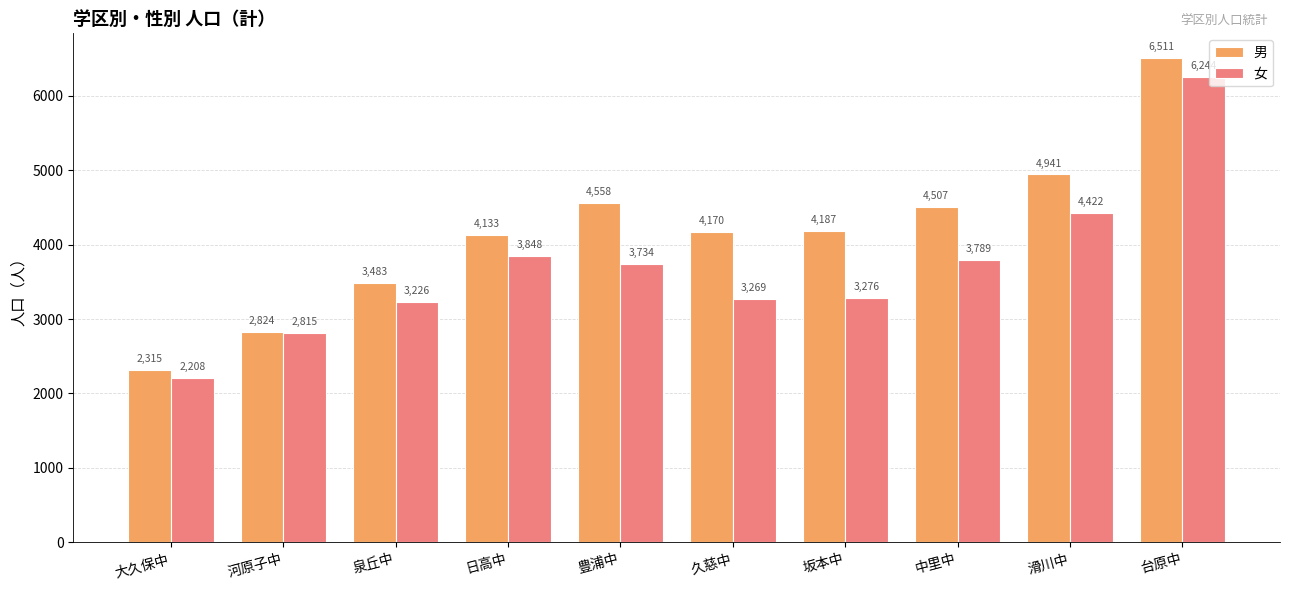

Is it true that 男 equals 7053 at 豊浦中?

False